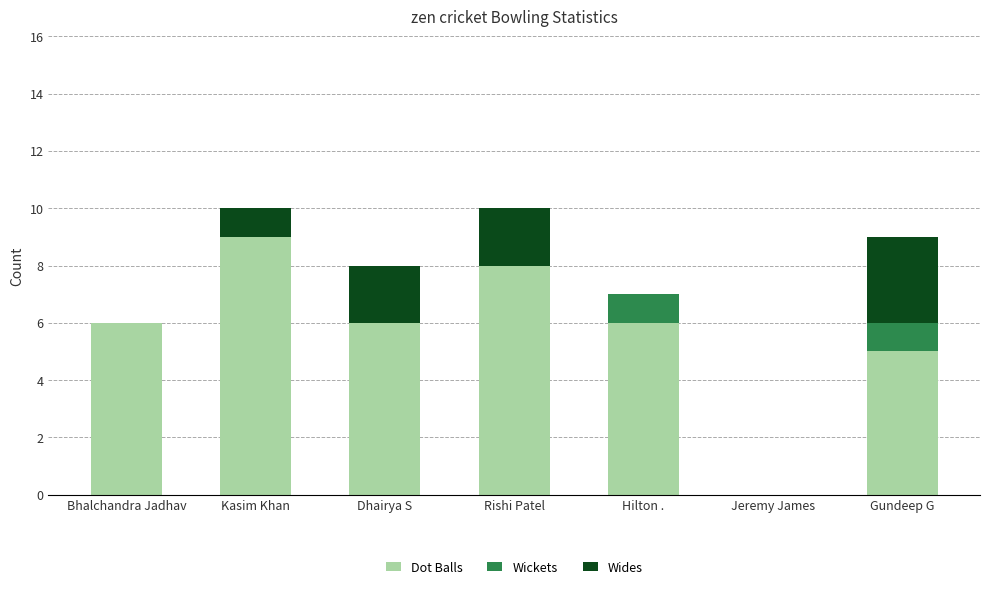

What is the total value across all series at Rishi Patel?

10